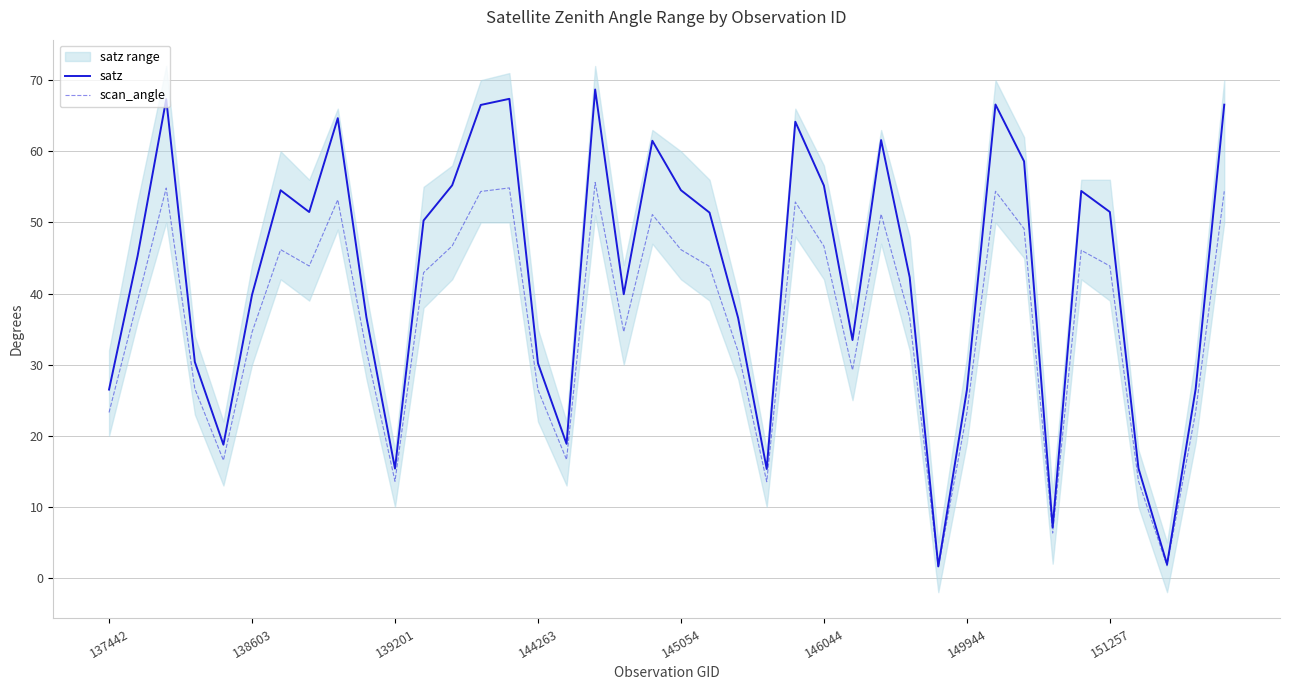

True or false: scan_angle and satz intersect in this chart.

False